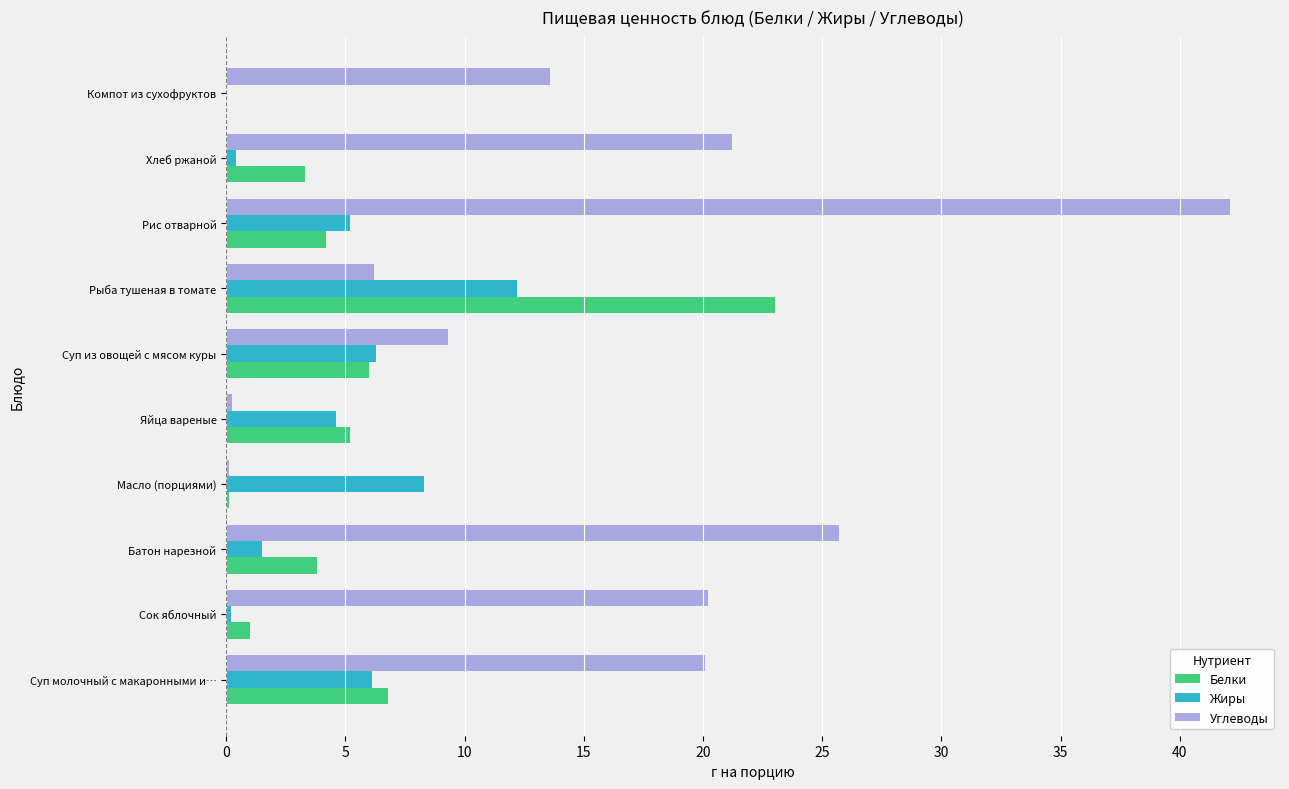

True or false: Жиры has a value of 8.3 at Масло (порциями).

True